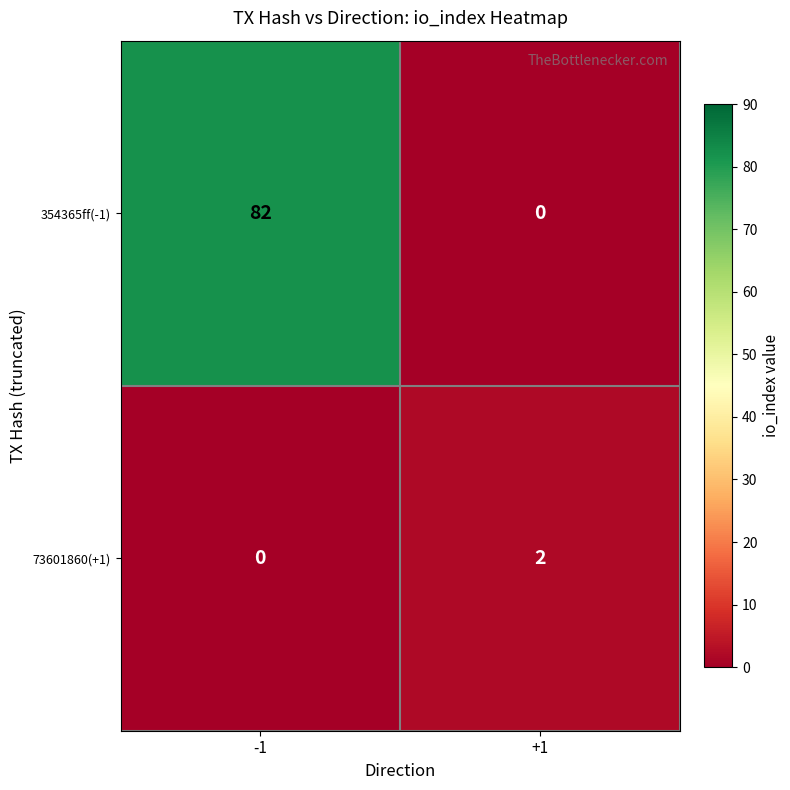

What is the sum of all 354365ff(-1) values?

82